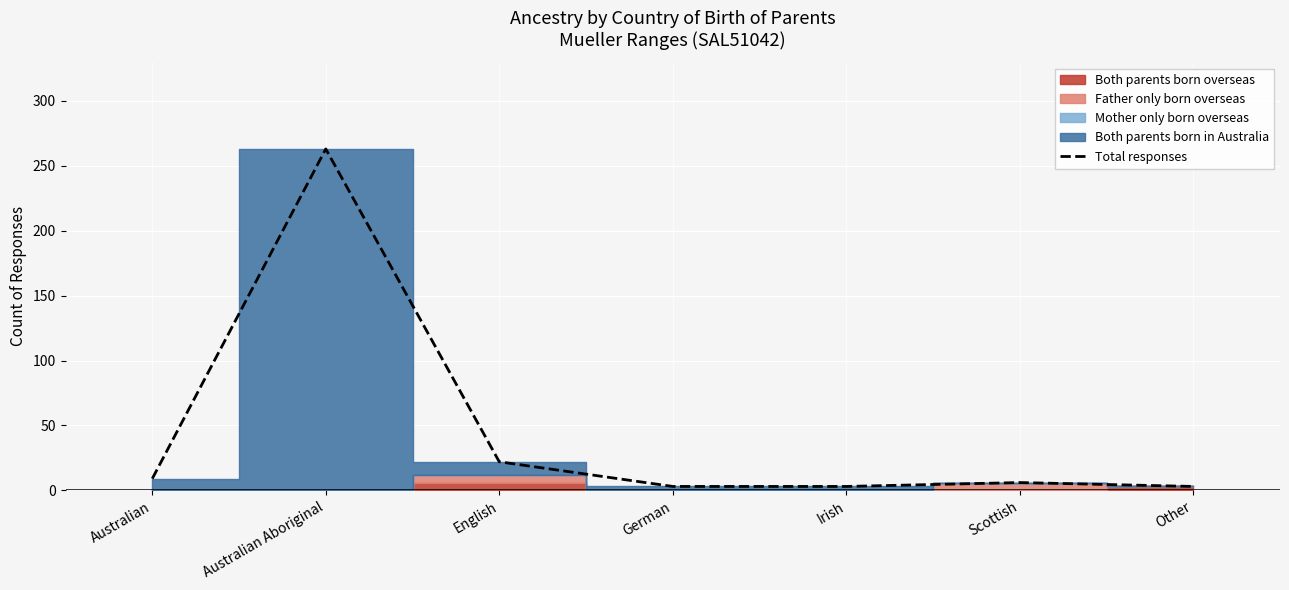

The value at Irish is 3. True or false?

True